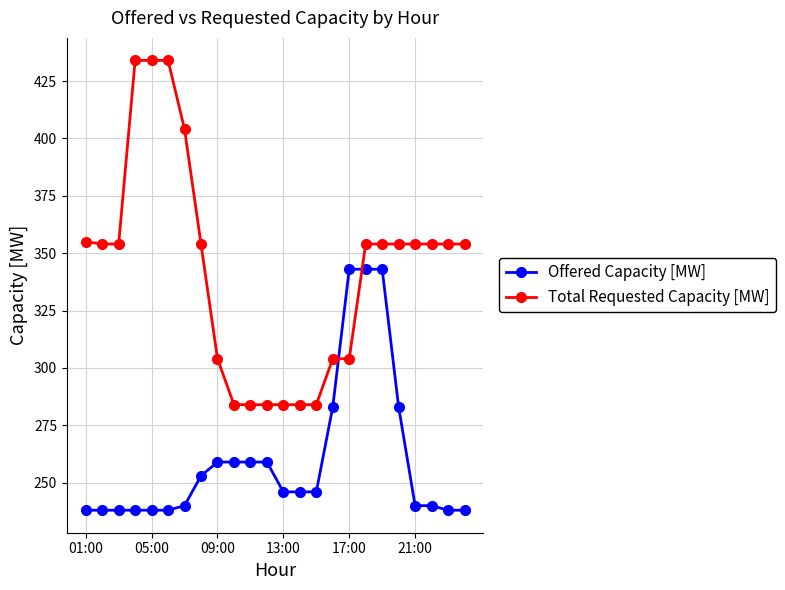

Reading left to right, list all the values displayed in this chart.

Offered Capacity [MW]: 238	238	238	238	238	238	240	253	259	259	259	259	246	246	246	283	343	343	343	283	240	240	238	238
Total Requested Capacity [MW]: 355	354	354	434	434	434	404	354	304	284	284	284	284	284	284	304	304	354	354	354	354	354	354	354